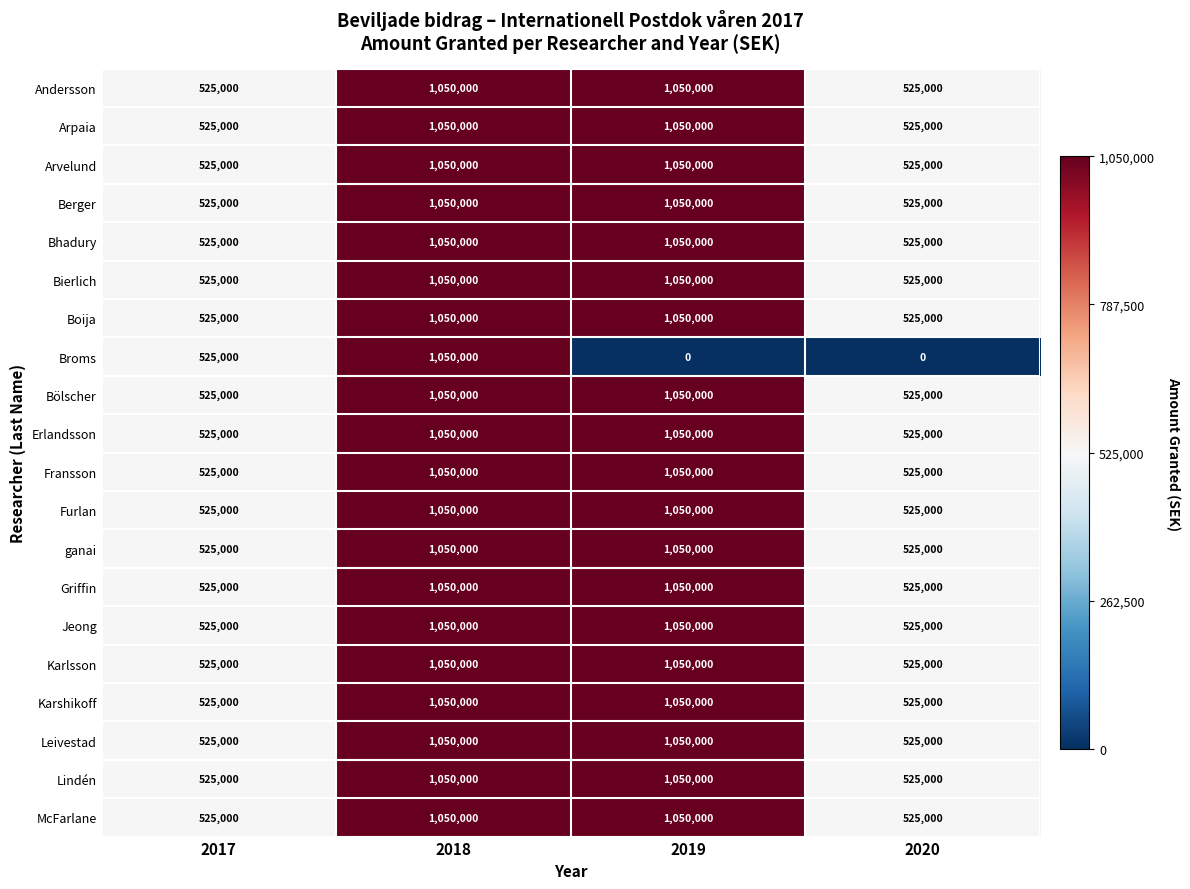

What is the maximum value shown in the chart?

1050000